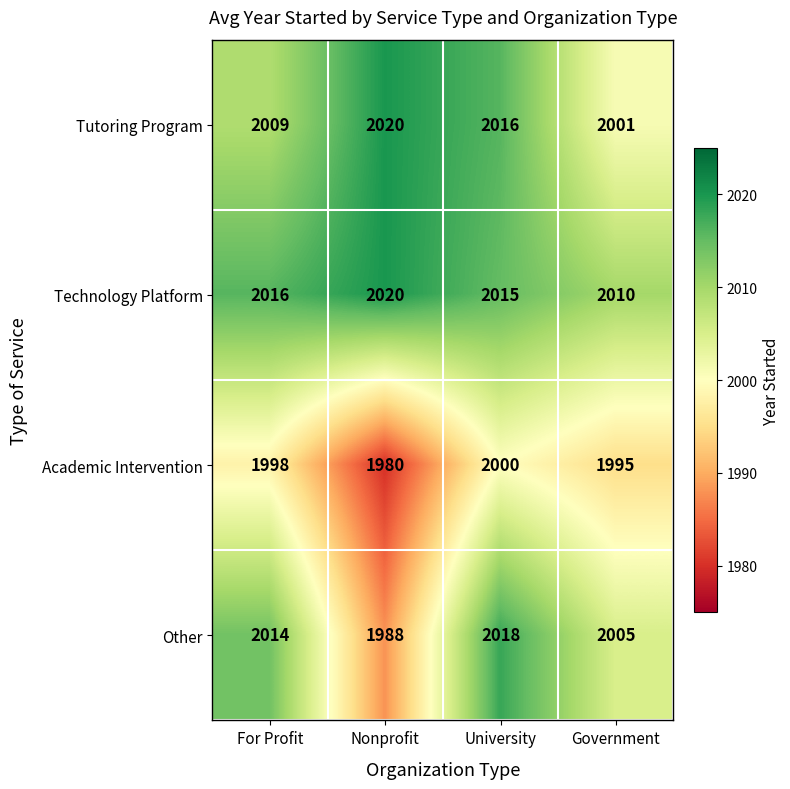

What is the approximate value of Other at University?

2018